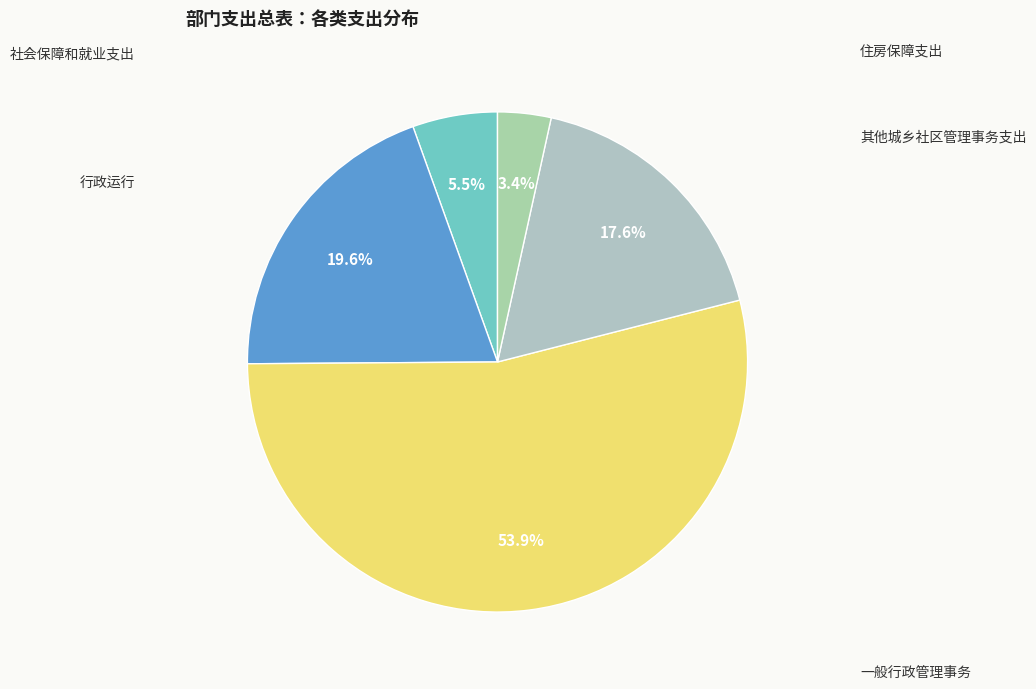

What percentage is the 其他城乡社区管理事务支出 slice, to the nearest percent?

18%